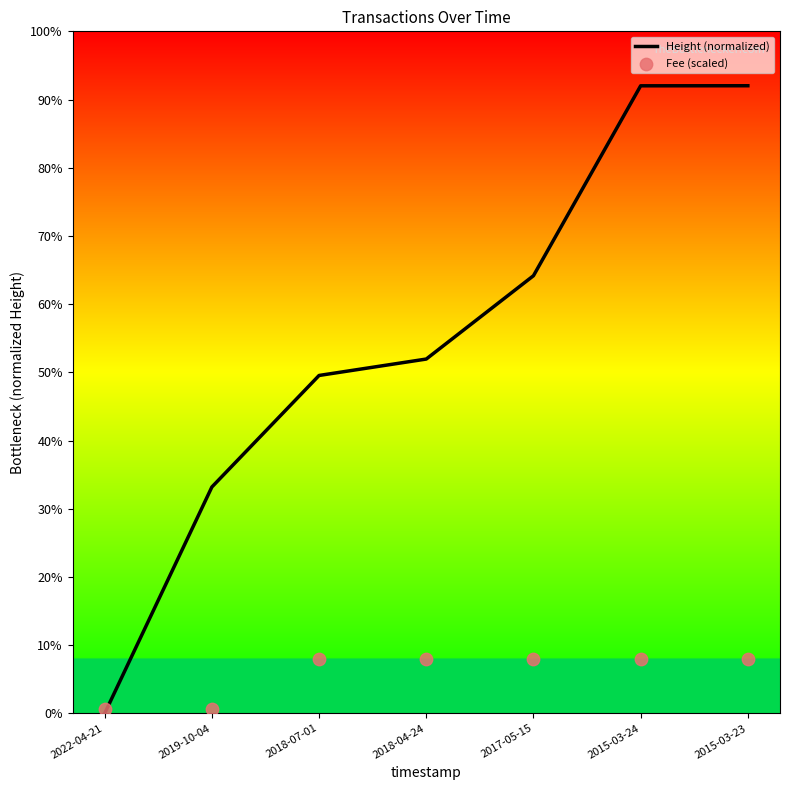

Which series has the largest total across all categories?

Height (normalized)